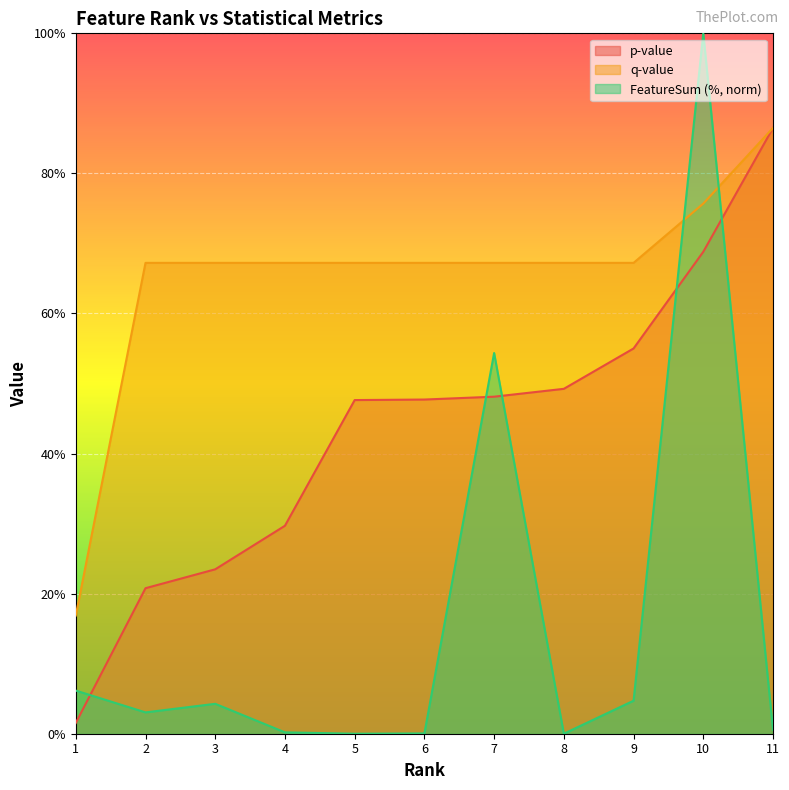

Is the value of q-value at 4 greater than the value of p-value at 5?

Yes